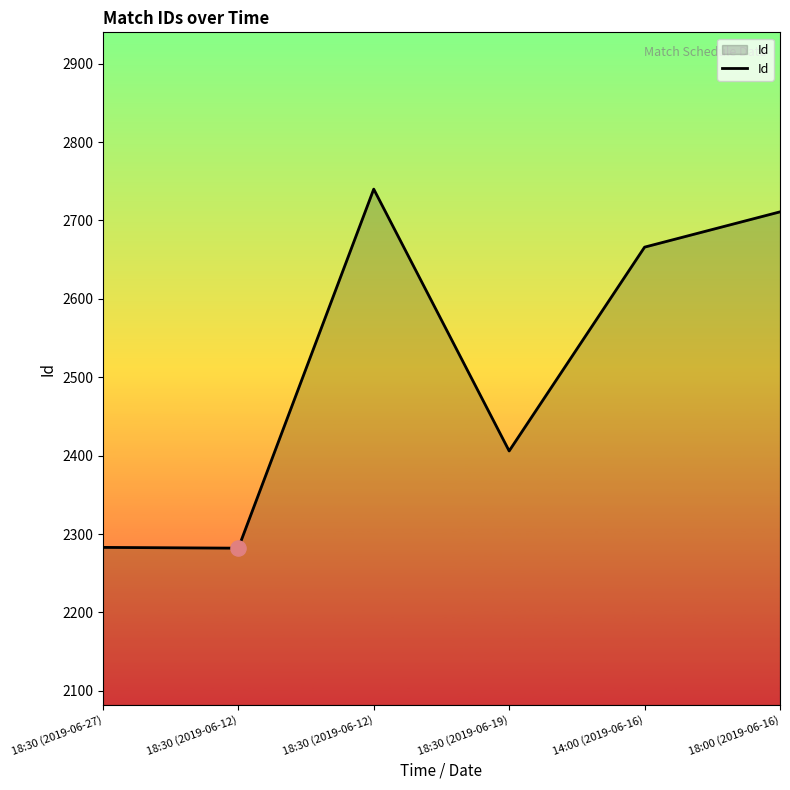

How many values are below 2666?

3